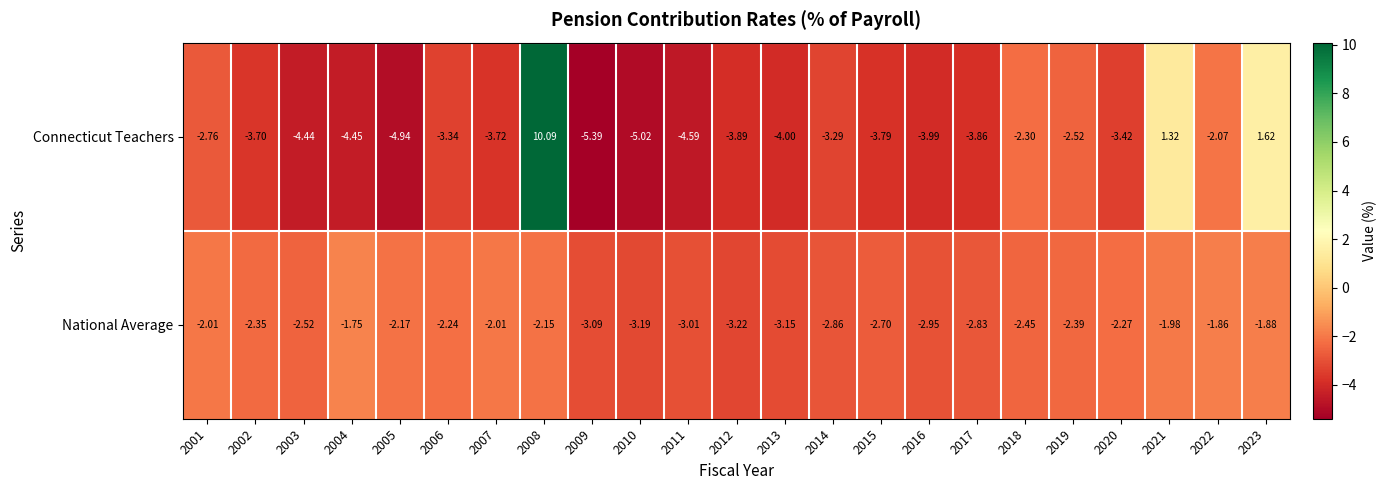

Which series has the widest spread of values?

Connecticut Teachers